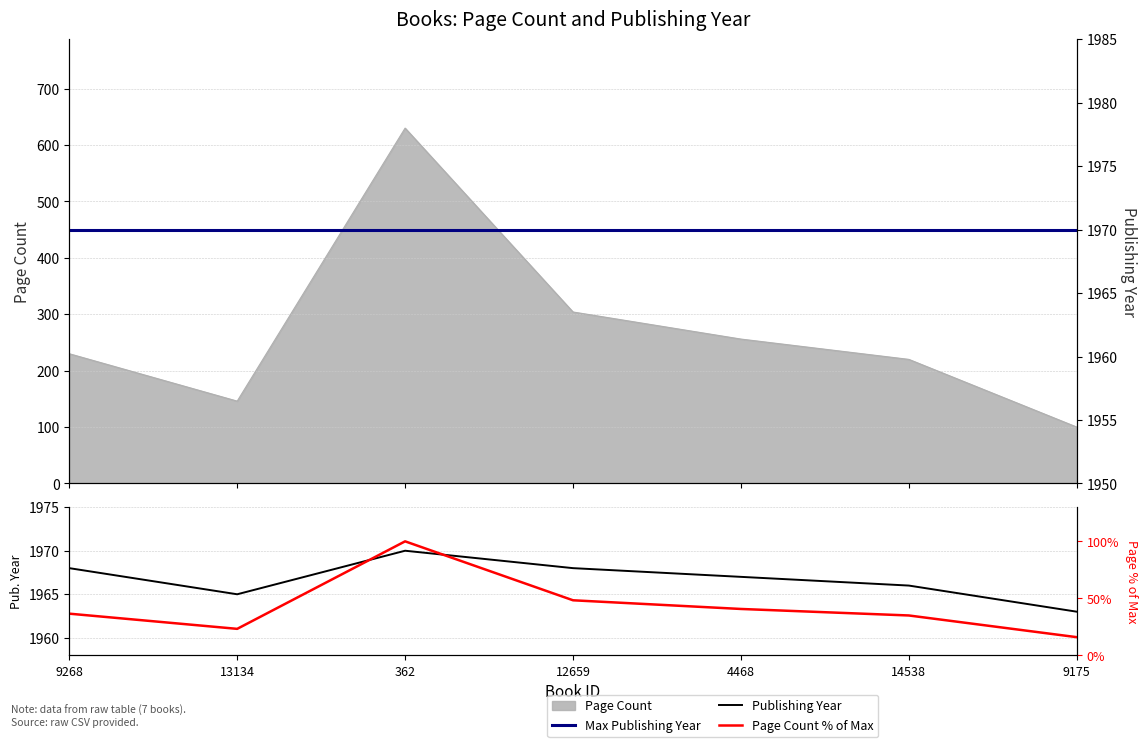

What is the lowest value of the Max Publishing Year series?

1970.0